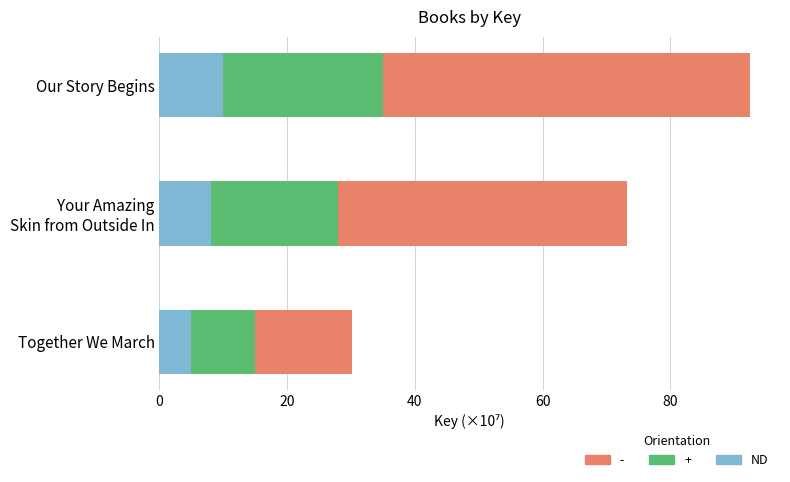

How many series are shown in this chart?

3